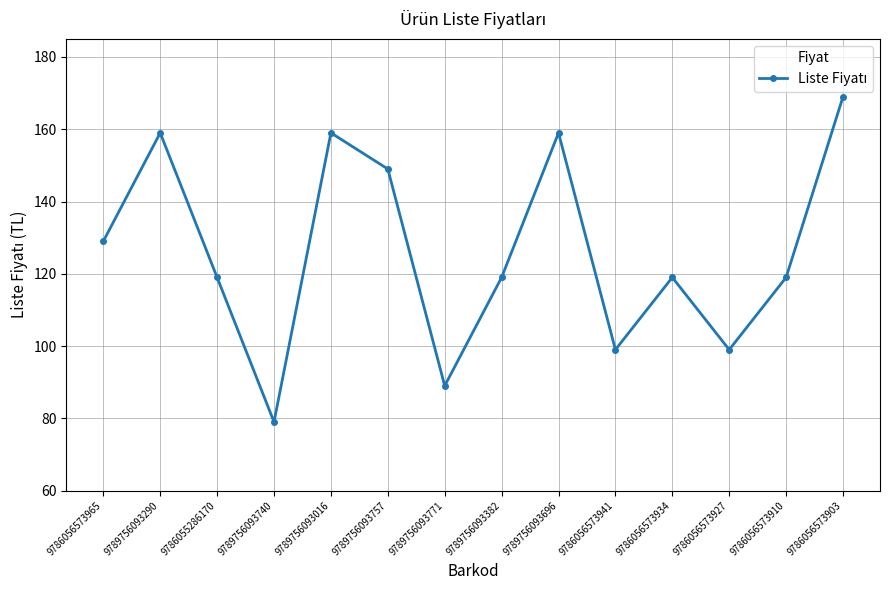

What is the minimum value shown in the chart?

79